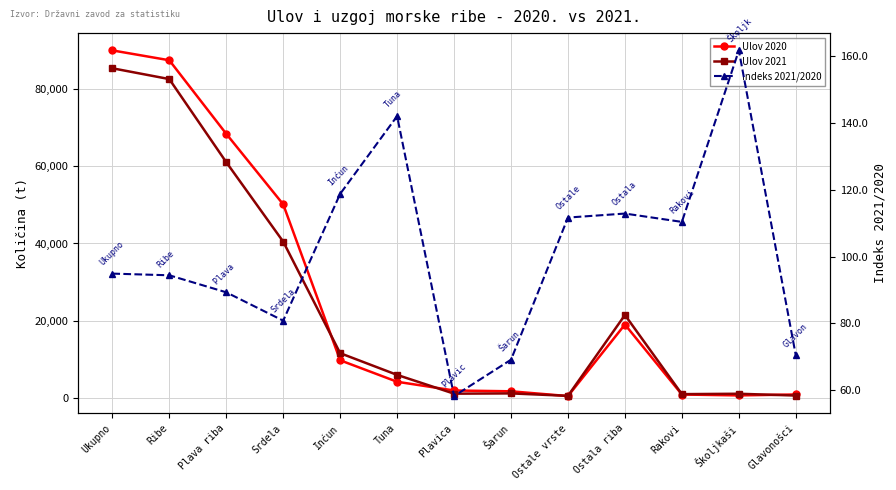

Is it true that Indeks 2021/2020 equals 60.5 at Ostala riba?

False